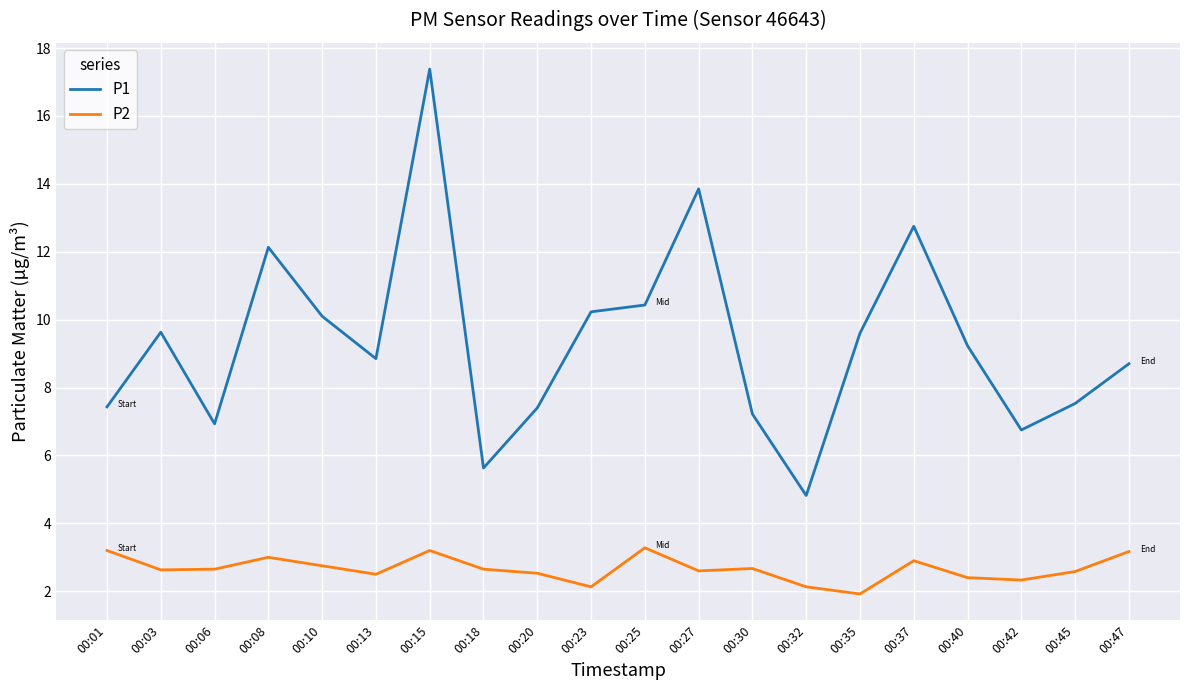

Which series has the largest total across all categories?

P1